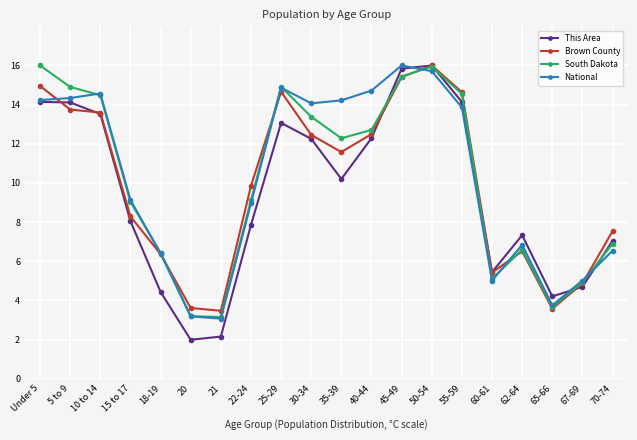

What is the total value across all series at 30-34?

52.2